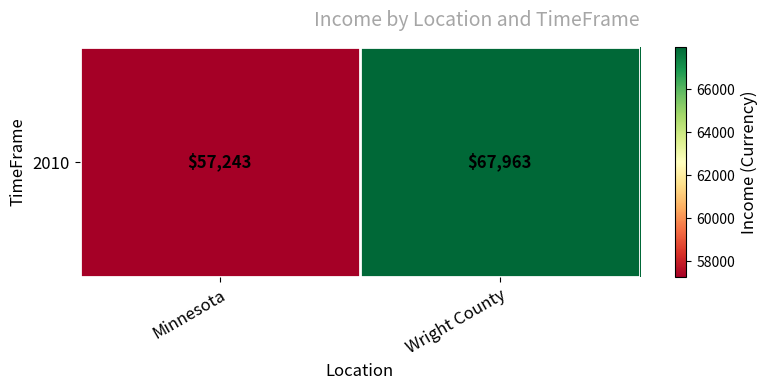

Count the number of data series in this chart.

1